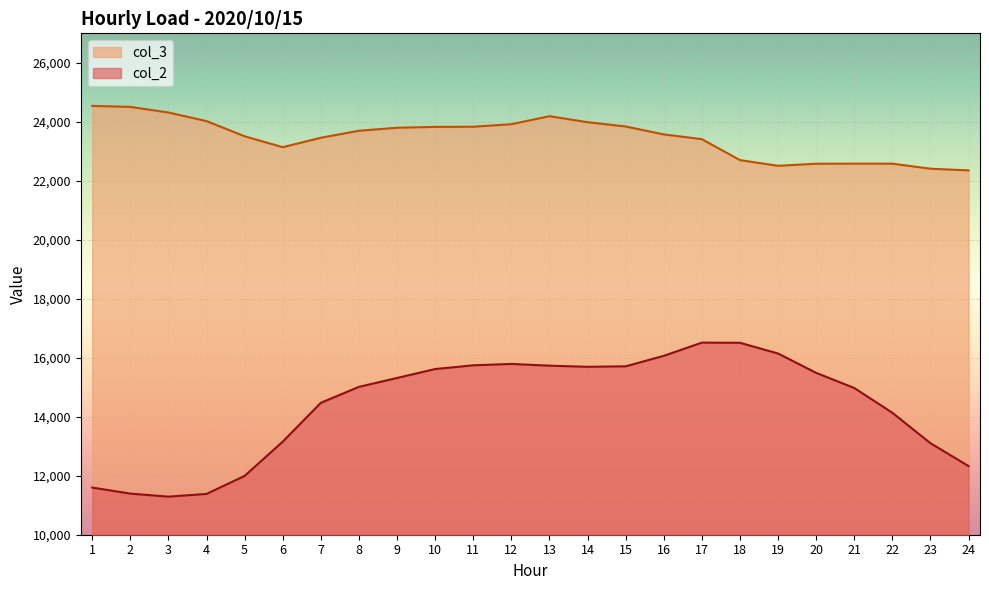

What is the difference between the col_2 values at 7 and 12?

1319